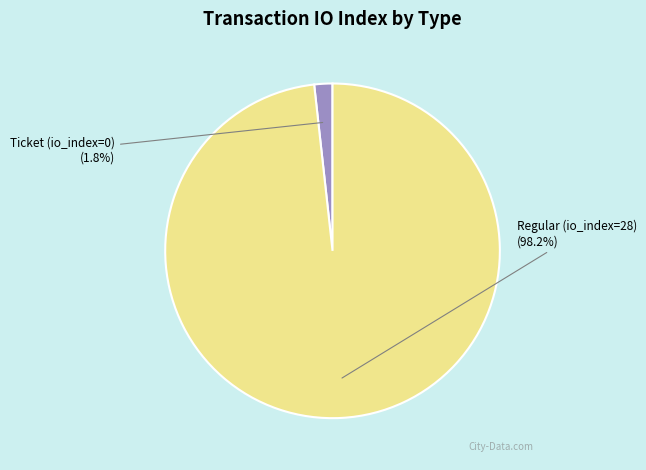

To the nearest percent, what is the average slice percentage?

50%